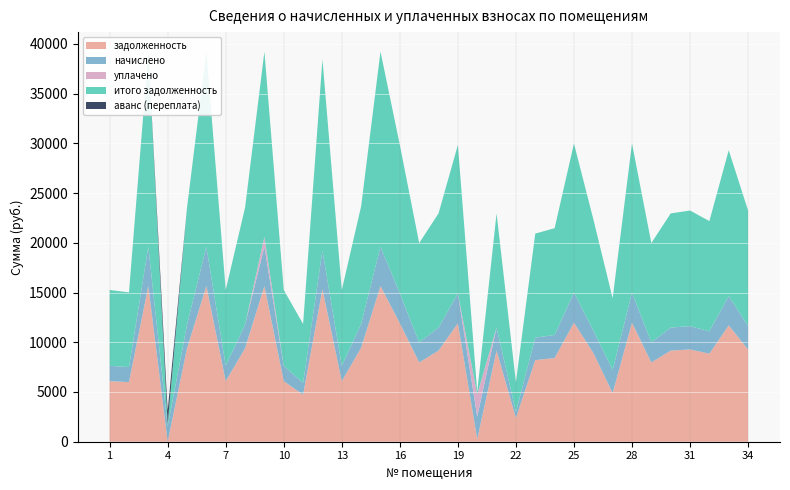

Reading left to right, list all the values displayed in this chart.

задолженность: 6086.4	5990.4	15648.0	0.0	9388.8	15648.0	6086.4	9388.8	15648.0	6086.4	4723.2	15340.8	6086.4	9446.4	15648.0	11904.0	7968.0	9158.4	11904.0	251.1	9158.4	2392.2	8202.6	8414.3	11961.6	8928.0	4894.0	11961.6	7968.0	9158.4	9273.6	8851.2	11692.8	9273.6
начислено: 1540.6	1516.3	3960.9	1552.8	2376.5	3960.9	1540.6	2376.5	3960.9	1540.6	1195.6	3883.1	1540.6	2391.1	3960.9	3013.2	2016.9	2318.2	3013.2	2259.9	2318.2	605.5	2259.9	2318.2	3027.8	2259.9	2318.2	3027.8	2016.9	2318.2	2347.4	2240.5	2959.7	2347.4
уплачено: 0.0	0.0	0.0	0.0	0.0	0.0	0.0	0.0	1000.0	0.0	0.0	0.0	0.0	0.0	0.0	0.0	0.0	0.0	0.0	2259.9	0.0	0.0	0.0	0.0	0.0	0.0	0.0	0.0	0.0	0.0	0.0	0.0	0.0	0.0
итого задолженность: 7627.0	7506.7	19608.9	222.4	11765.3	19608.9	7627.0	11765.3	18608.9	7627.0	5918.8	19223.9	7627.0	11837.5	19608.9	14917.2	9984.9	11476.6	14917.2	251.1	11476.6	2997.7	10462.5	10732.5	14989.4	11187.9	7212.2	14989.4	9984.9	11476.6	11621.0	11091.7	14652.5	11621.0
аванс (переплата): 0.0	0.0	0.0	1330.3	0.0	0.0	0.0	0.0	0.0	0.0	0.0	0.0	0.0	0.0	0.0	0.0	0.0	0.0	0.0	0.0	0.0	0.0	0.0	0.0	0.0	0.0	0.0	0.0	0.0	0.0	0.0	0.0	0.0	0.0